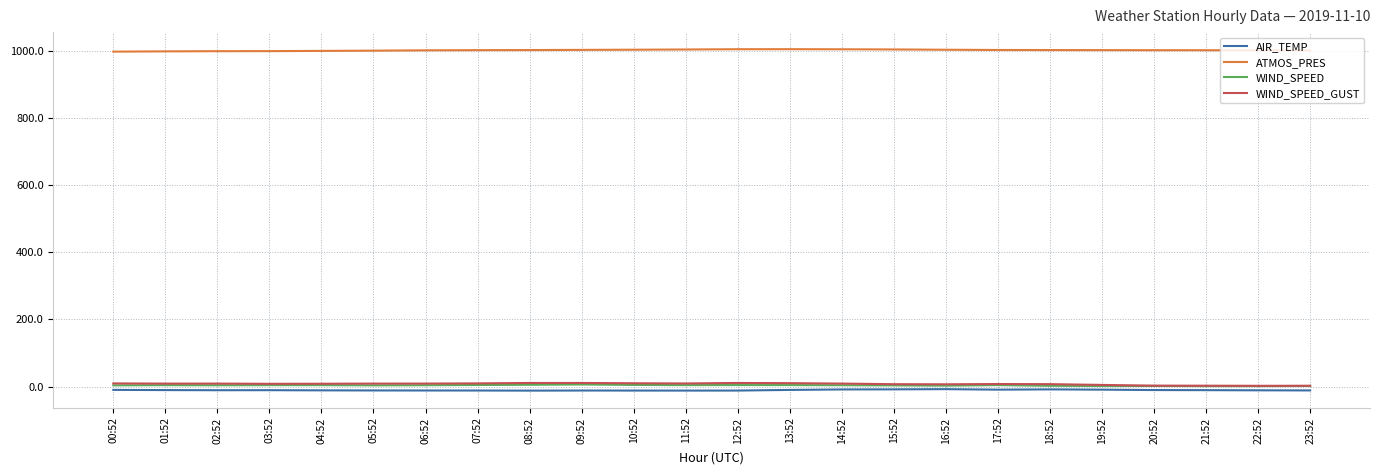

What is the greatest value displayed?

1005.7